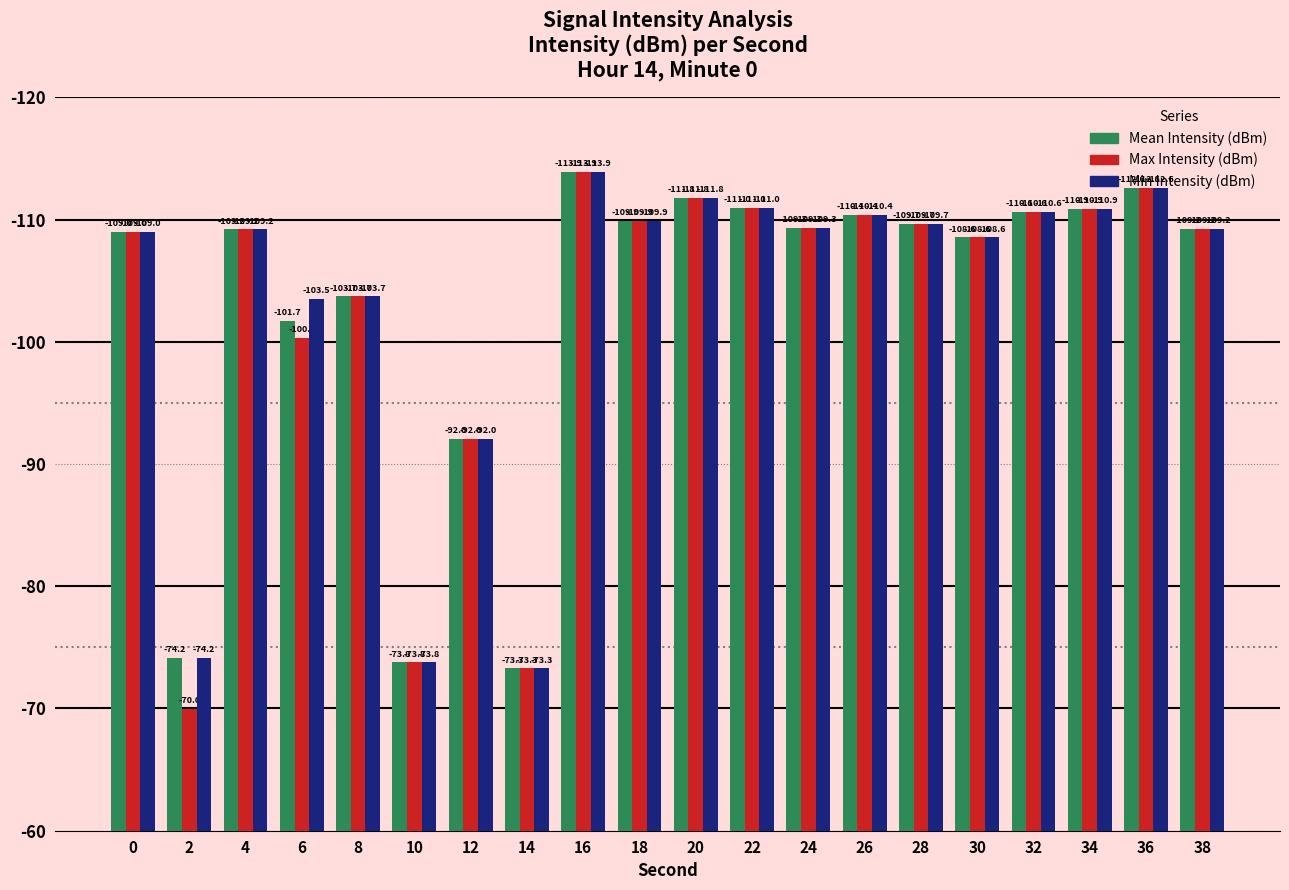

Reading left to right, list all the values displayed in this chart.

Mean Intensity (dBm): 0=109.0	2=74.2	4=109.2	6=101.7	8=103.7	10=73.8	12=92.0	14=73.3	16=113.9	18=109.9	20=111.8	22=111.0	24=109.3	26=110.4	28=109.7	30=108.6	32=110.6	34=110.9	36=112.6	38=109.2
Max Intensity (dBm): 0=109.0	2=70.0	4=109.2	6=100.3	8=103.7	10=73.8	12=92.0	14=73.3	16=113.9	18=109.9	20=111.8	22=111.0	24=109.3	26=110.4	28=109.7	30=108.6	32=110.6	34=110.9	36=112.6	38=109.2
Min Intensity (dBm): 0=109.0	2=74.2	4=109.2	6=103.5	8=103.7	10=73.8	12=92.0	14=73.3	16=113.9	18=109.9	20=111.8	22=111.0	24=109.3	26=110.4	28=109.7	30=108.6	32=110.6	34=110.9	36=112.6	38=109.2